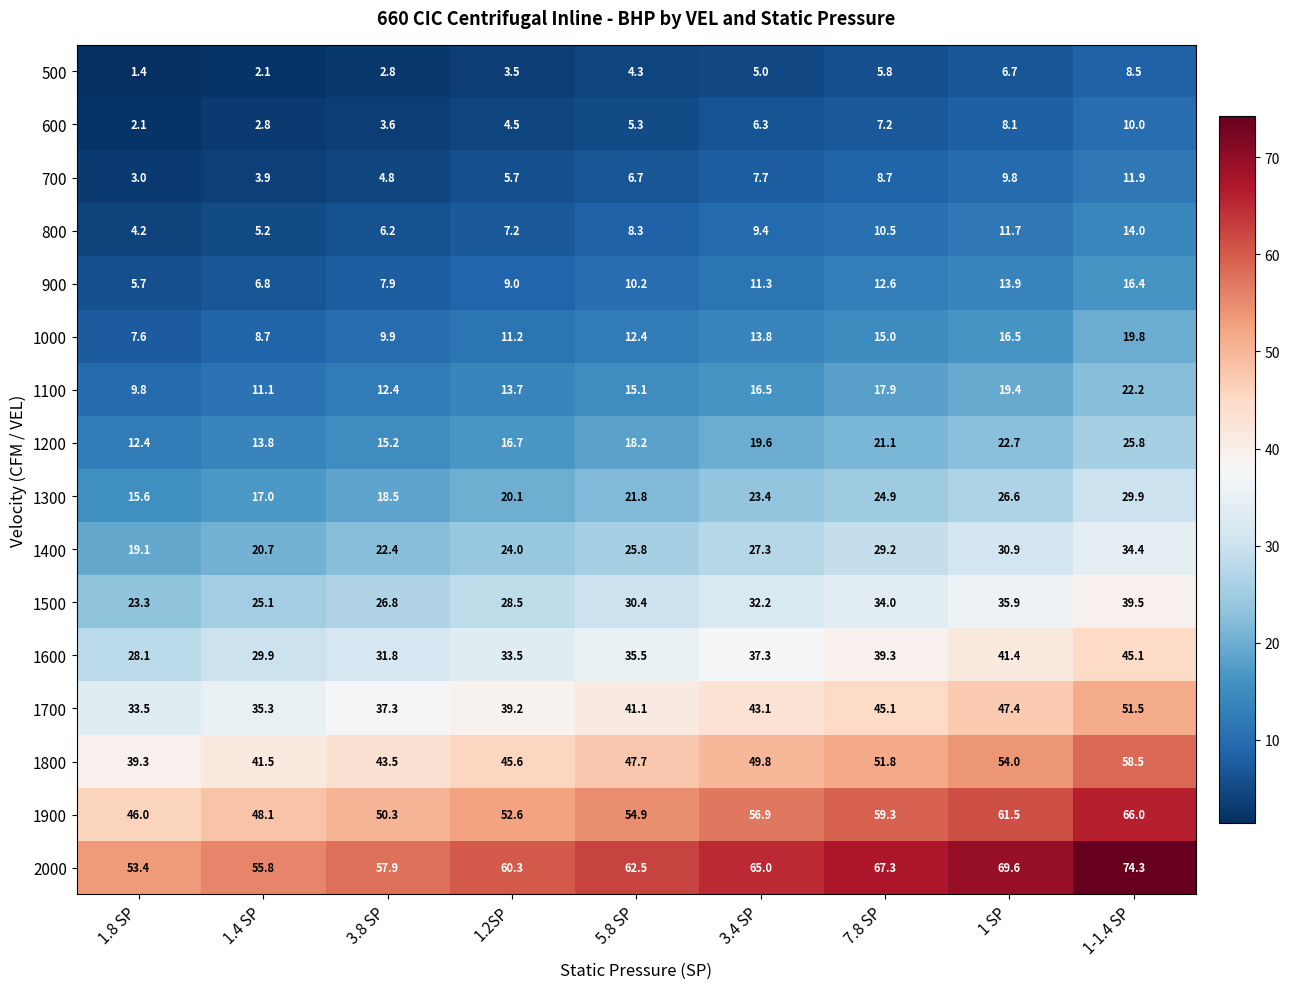

Which label corresponds to the largest value in the chart?

1-1.4 SP